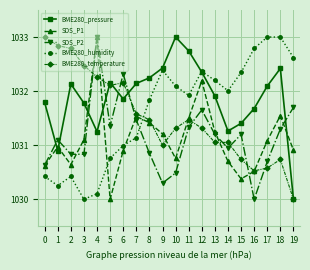

In SDS_P1, how many points are higher than both neighbors (excluding endpoints)?

5